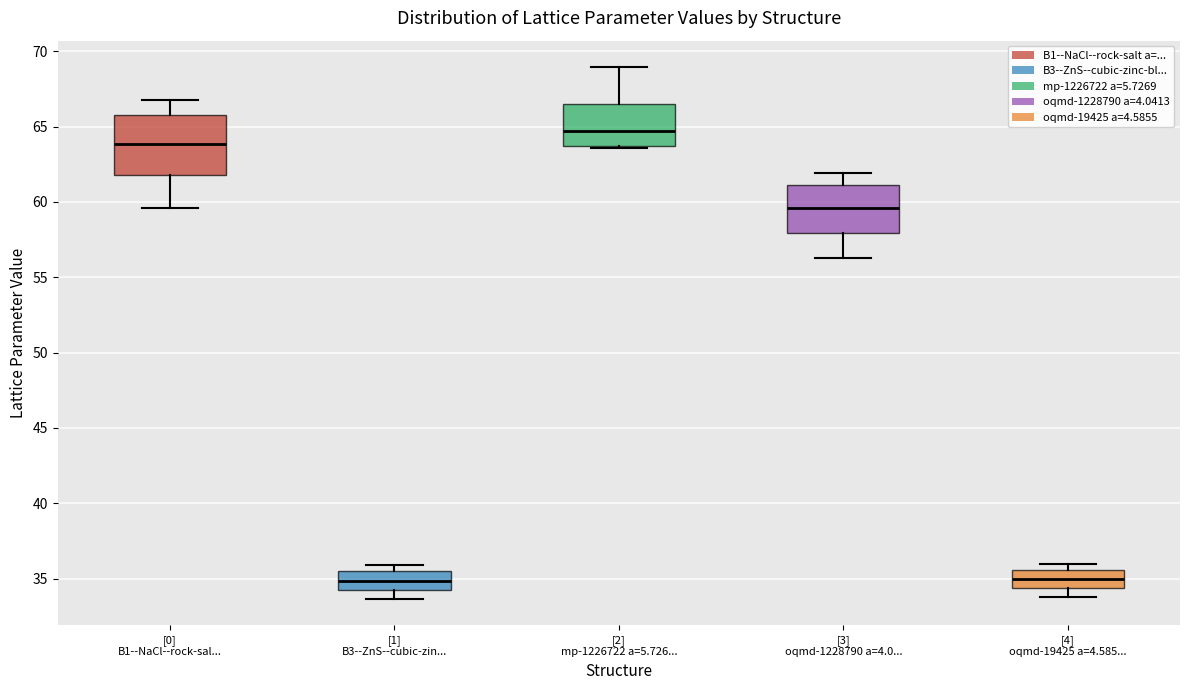

Reading left to right, transcribe this box plot: for each box, give where its median line is, the range the box spans, and where its two whiskers end, as read against the y-axis. The values are not printed on the chart, so give them approximately, as read against the axis.

[0] B1--NaCl--rock-sal...: median 64.0, box 62.0 to 66.0, whiskers 59.5 to 66.5
[1] B3--ZnS--cubic-zin...: median 35.0, box 34.0 to 35.5, whiskers 33.5 to 36.0
[2] mp-1226722 a=5.726...: median 64.5, box 63.5 to 66.5, whiskers 63.5 to 69.0
[3] oqmd-1228790 a=4.0...: median 59.5, box 58.0 to 61.0, whiskers 56.5 to 62.0
[4] oqmd-19425 a=4.585...: median 35.0, box 34.5 to 35.5, whiskers 34.0 to 36.0